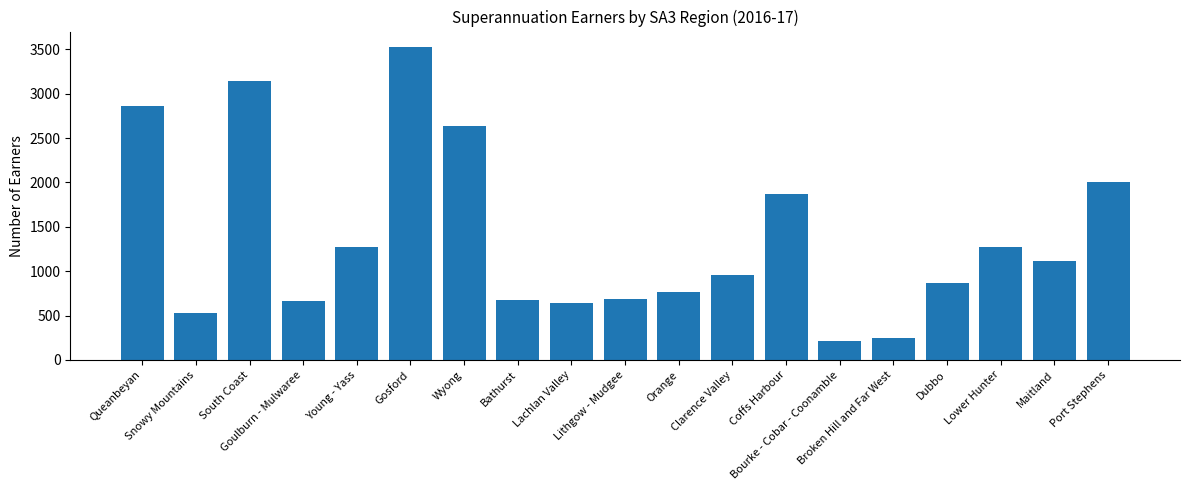

What is the label of the 15th bar from the left?

Broken Hill and Far West